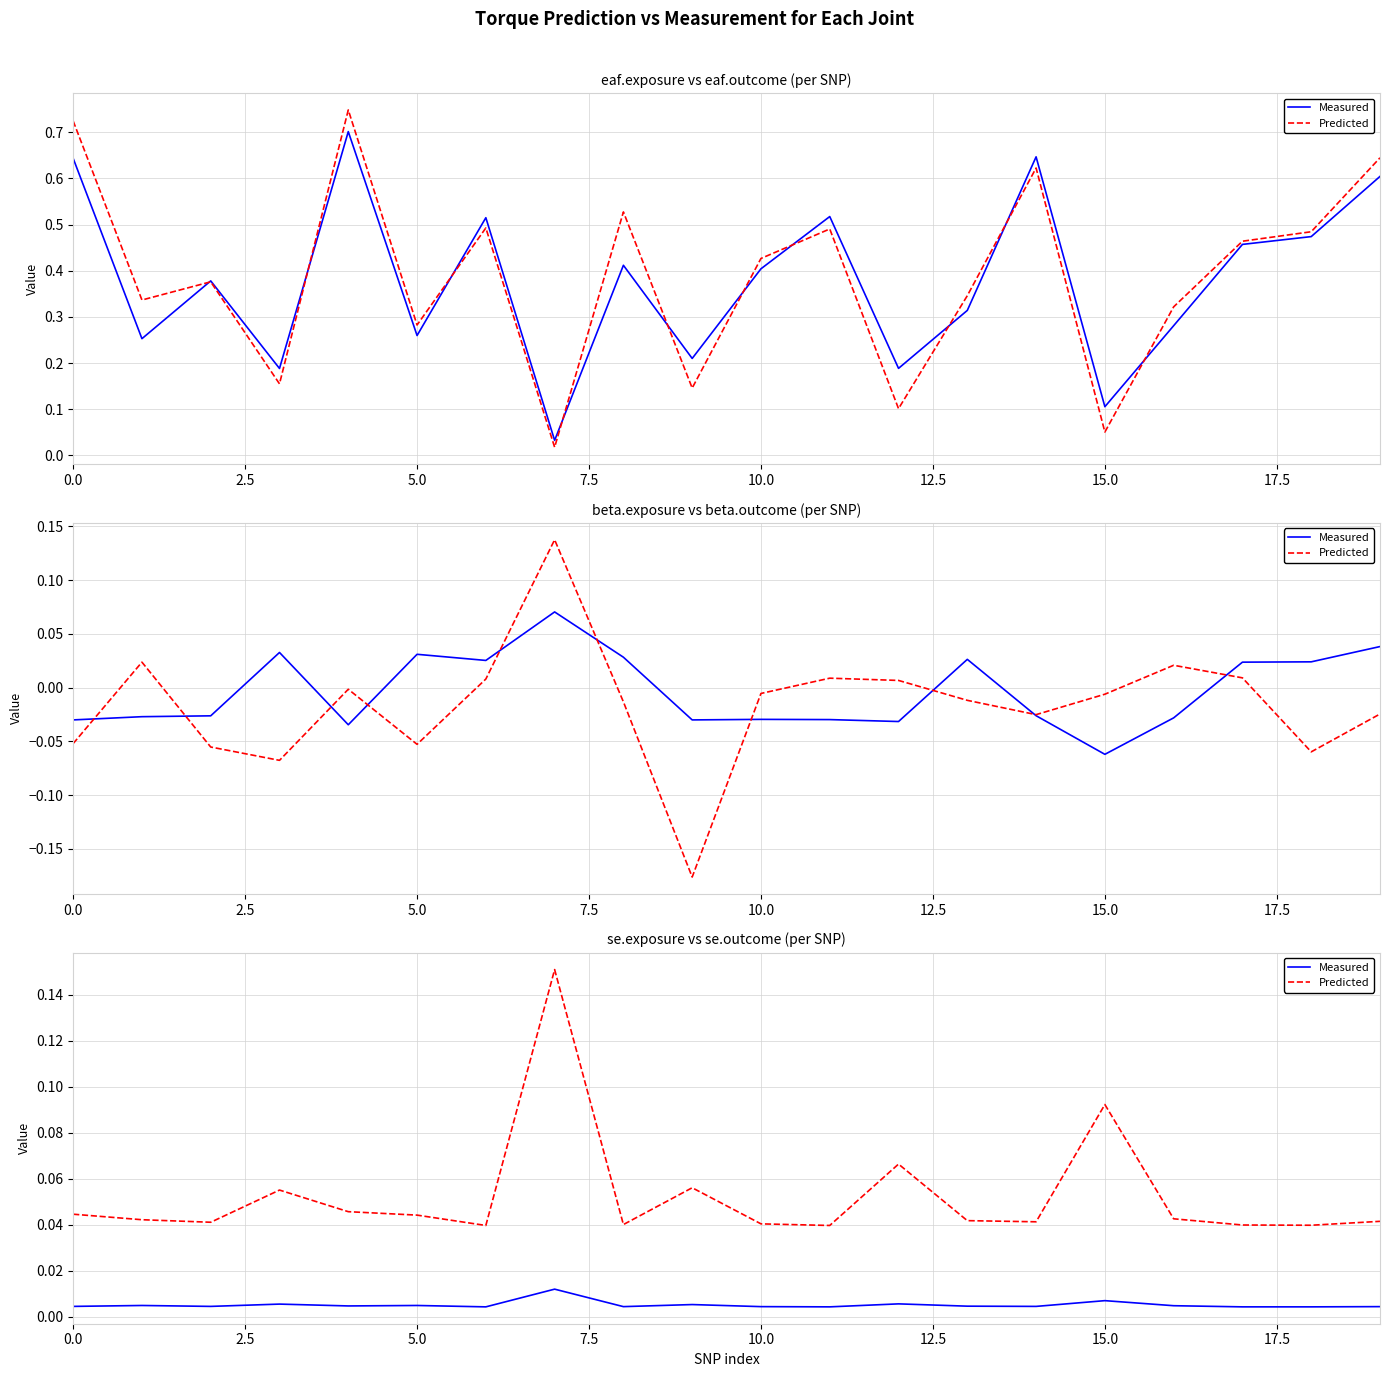

How many distinct data groups are displayed?

2